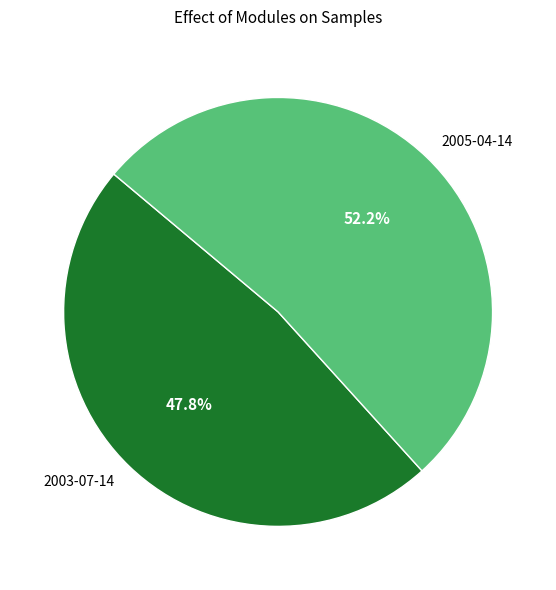

Do 2005-04-14 and 2003-07-14 together represent more than half of the pie?

Yes